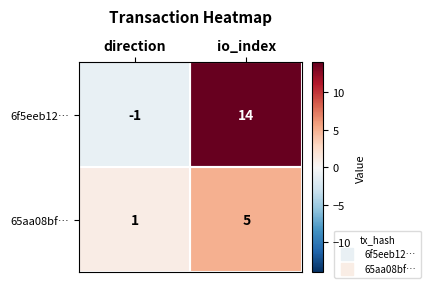

Is the value of 65aa08bf… at io_index greater than the value of 6f5eeb12… at direction?

Yes